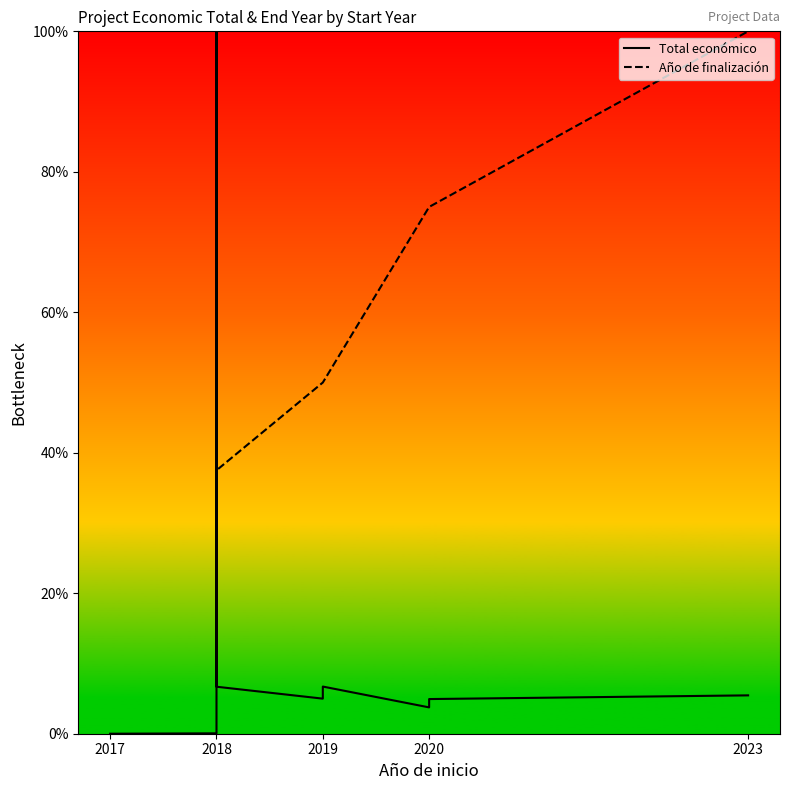

At how many categories does at least one series exceed 20?

8